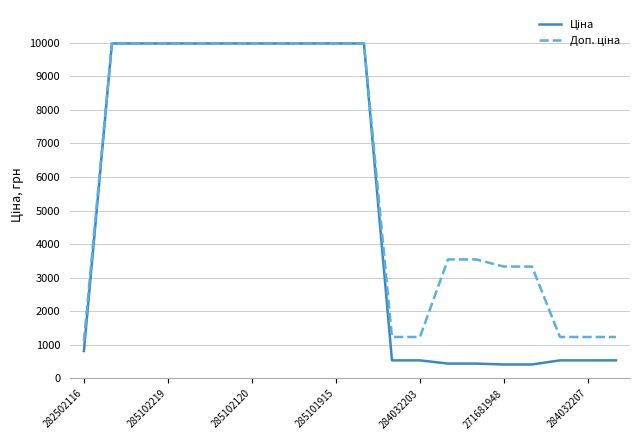

How many distinct data groups are displayed?

2